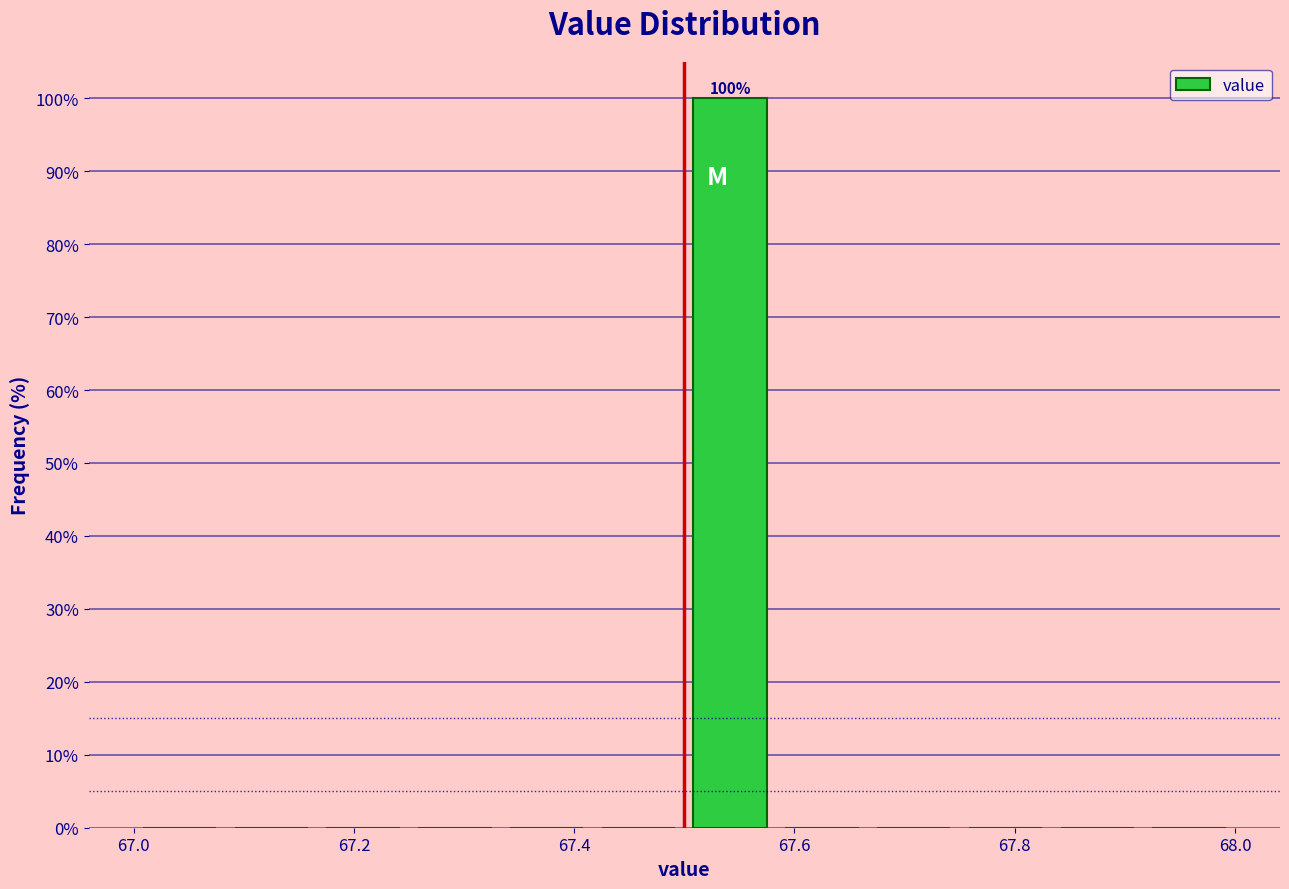

Which range on the x-axis has the tallest bar?

67.50 to 67.58